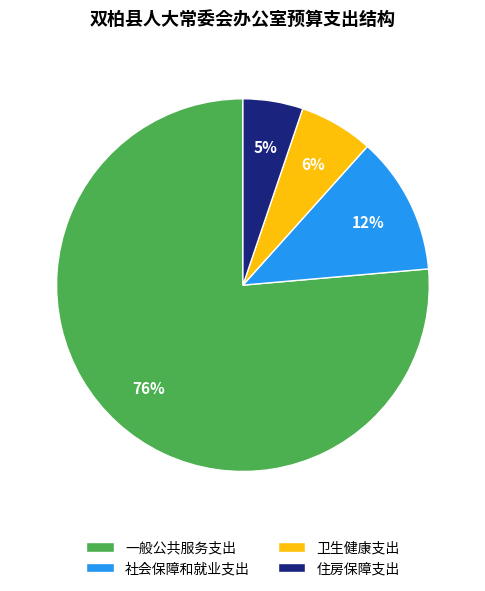

Count the number of slices in the pie.

4